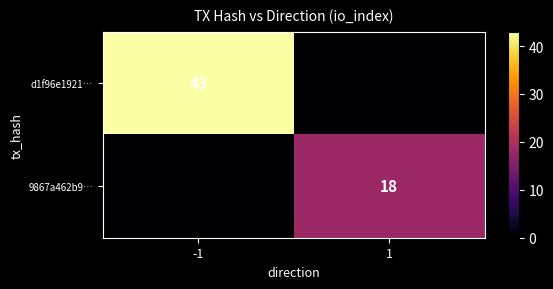

Is it true that 9867a462b9… equals 32 at 1?

False